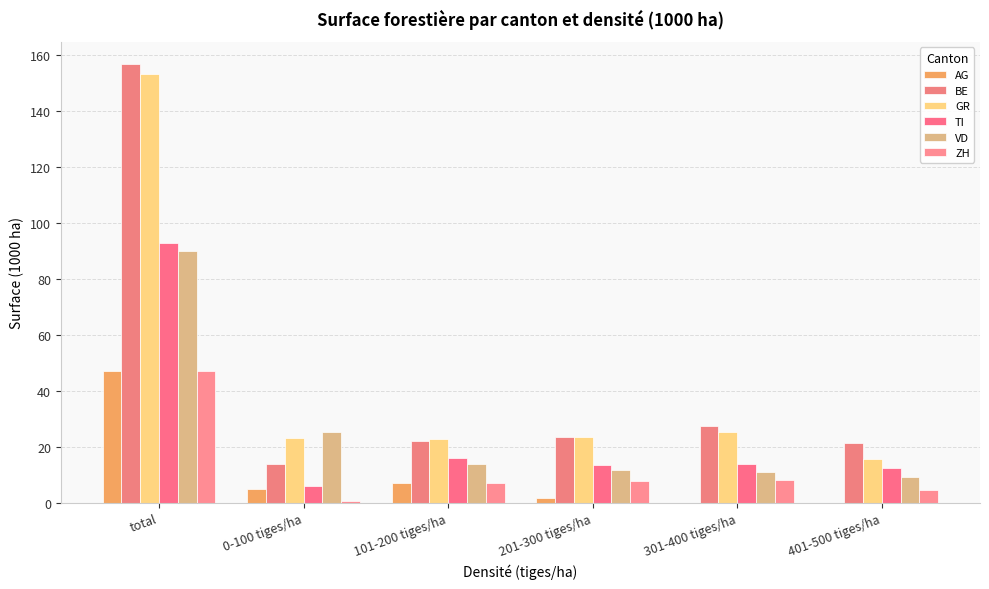

How many groups of bars are there?

6